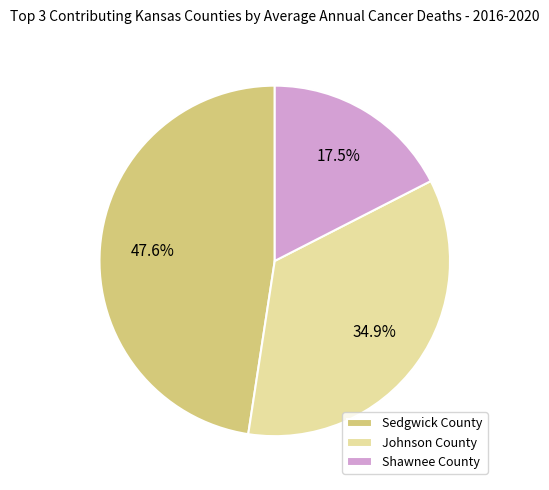

Does Johnson County represent more than half of the total?

No